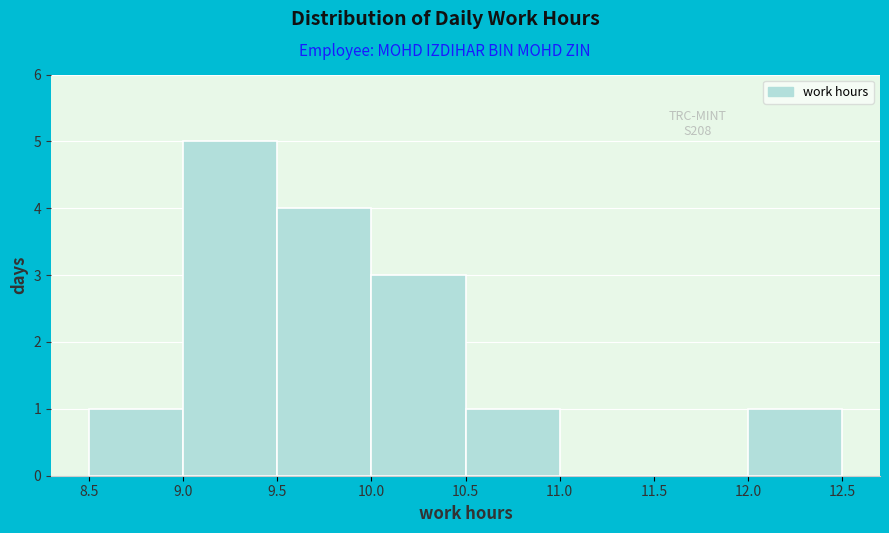

Which range on the x-axis has the tallest bar?

9.0 to 9.5